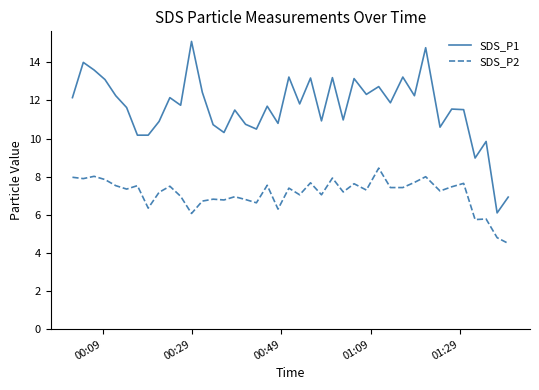

Which series has the largest range (max minus min)?

SDS_P1